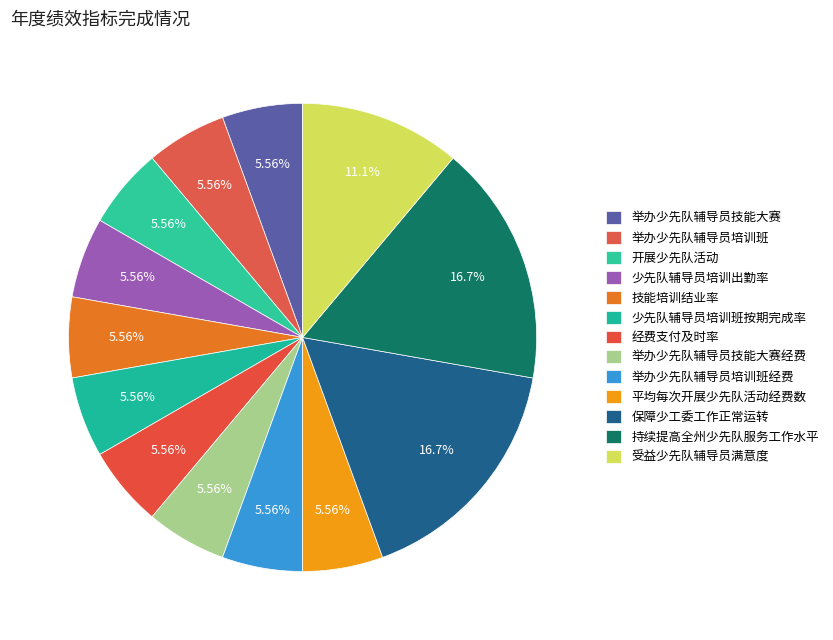

To the nearest percent, what percentage of the pie is 平均每次开展少先队活动经费数?

6%